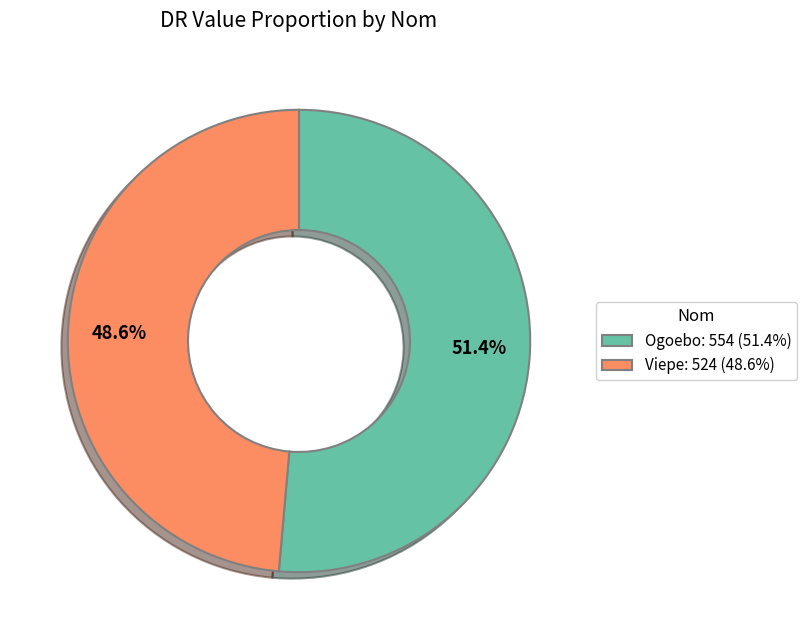

Which category accounts for the majority?

Ogoebo